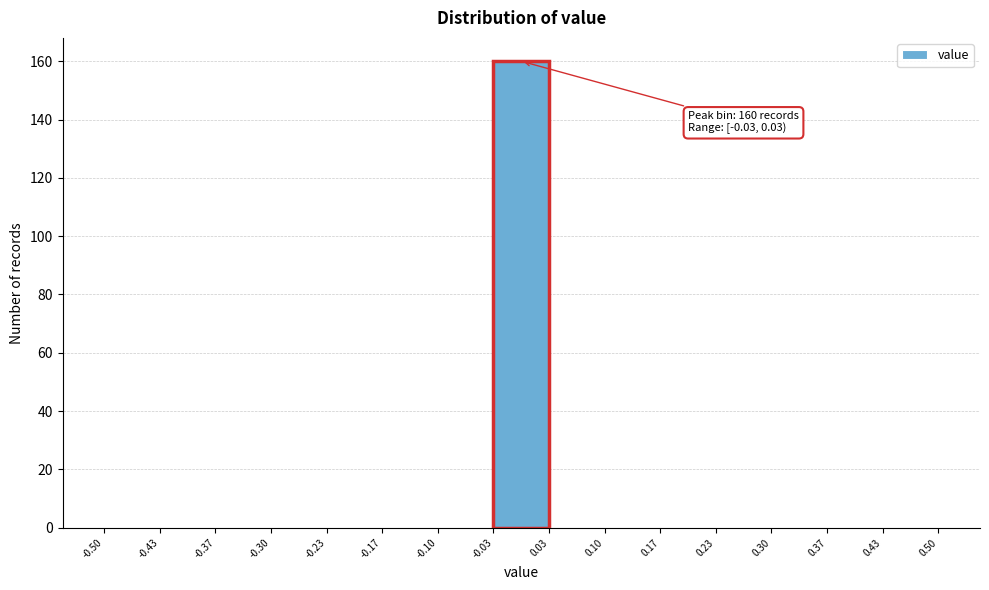

Over which range of the x-axis is the bar tallest?

-0.03 to 0.03